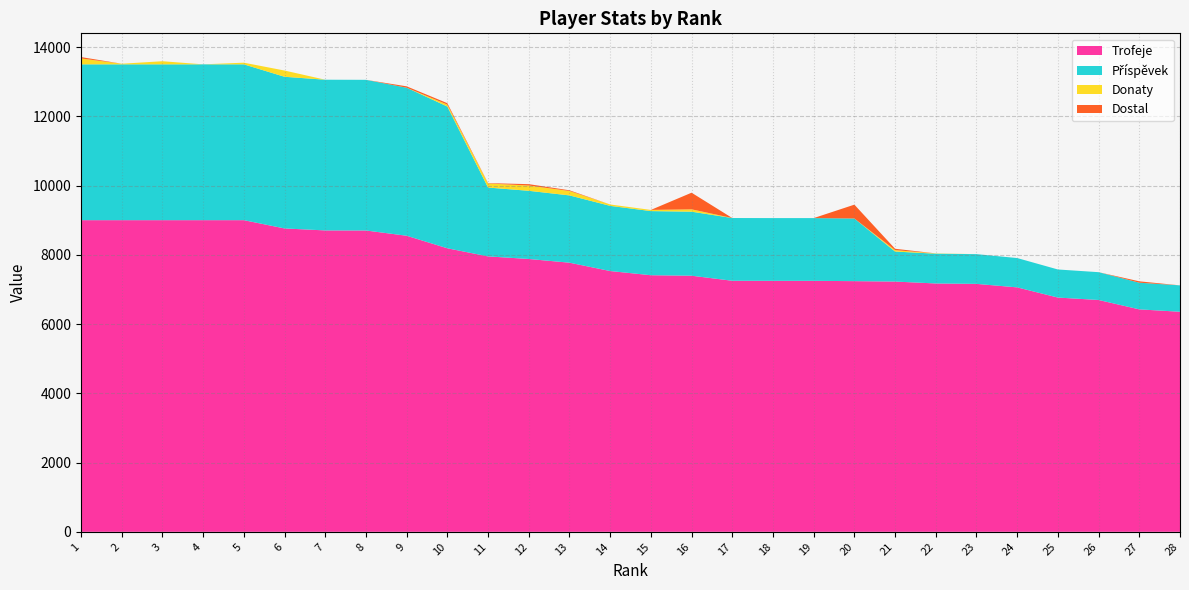

Reading left to right, extract all data points from this chart.

Trofeje: 1=9000	2=9000	3=9000	4=9000	5=9000	6=8761	7=8704	8=8702	9=8550	10=8188	11=7954	12=7879	13=7772	14=7531	15=7410	16=7396	17=7250	18=7248	19=7248	20=7239	21=7227	22=7172	23=7160	24=7059	25=6765	26=6695	27=6424	28=6355
Příspěvek: 1=4500	2=4500	3=4500	4=4500	5=4500	6=4380	7=4352	8=4351	9=4275	10=4094	11=1988	12=1969	13=1943	14=1882	15=1852	16=1849	17=1812	18=1812	19=1812	20=1809	21=867	22=860	23=859	24=847	25=811	26=803	27=770	28=762
Donaty: 1=170	2=18	3=90	4=0	5=48	6=180	7=0	8=0	9=0	10=56	11=118	12=152	13=128	14=40	15=34	16=68	17=0	18=0	19=0	20=0	21=40	22=8	23=0	24=0	25=0	26=0	27=0	28=0
Dostal: 1=40	2=0	3=0	4=0	5=0	6=0	7=0	8=0	9=40	10=40	11=10	12=40	13=20	14=0	15=0	16=480	17=0	18=0	19=0	20=400	21=40	22=0	23=0	24=0	25=0	26=0	27=40	28=0